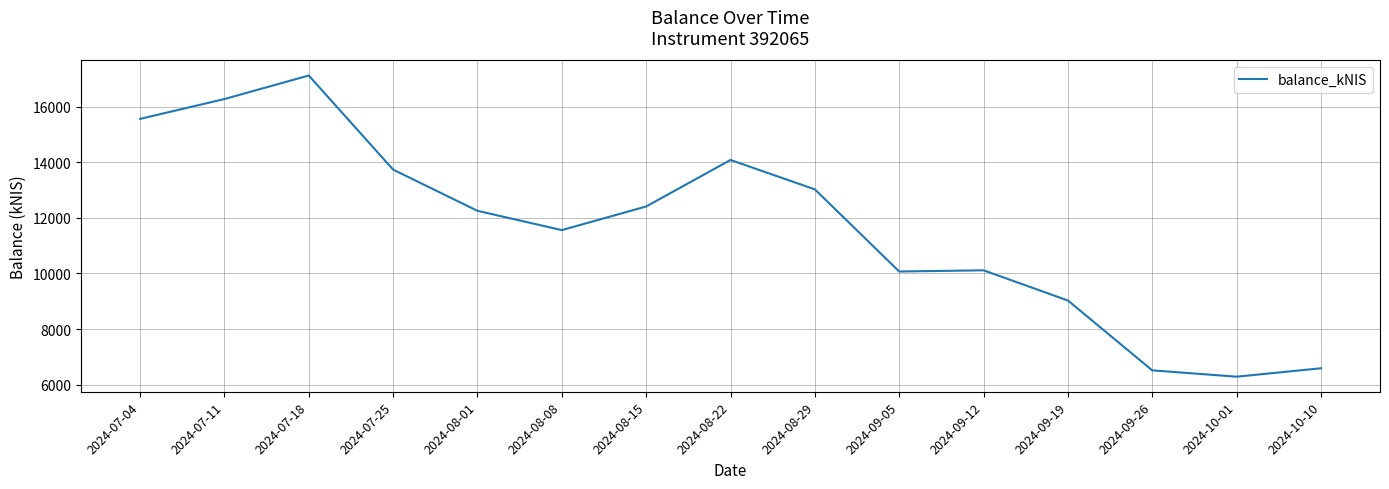

At which label is the value closest to 11706?

2024-08-08